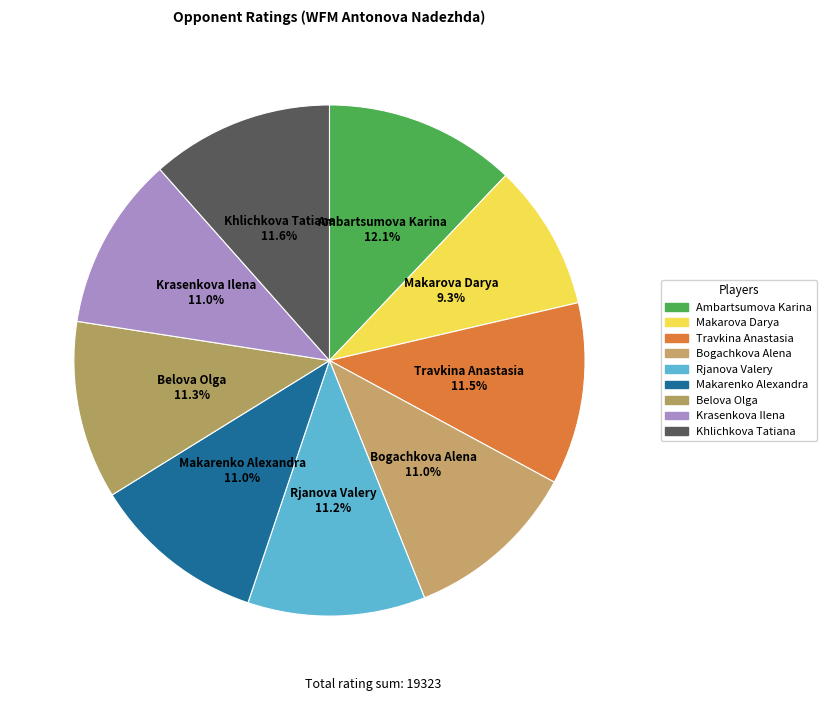

How many slices are in this pie chart?

9